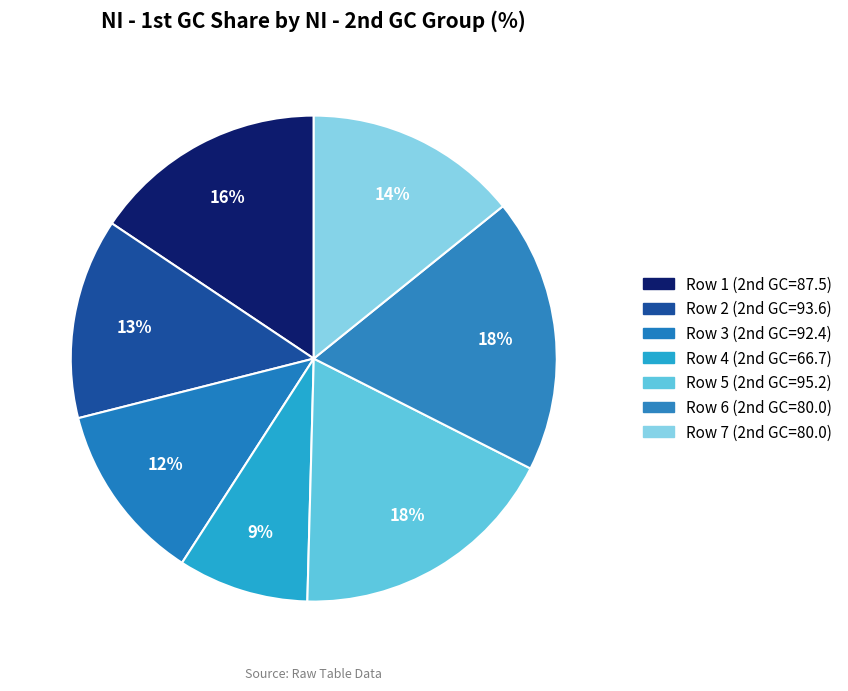

Is there a majority slice in this chart?

No